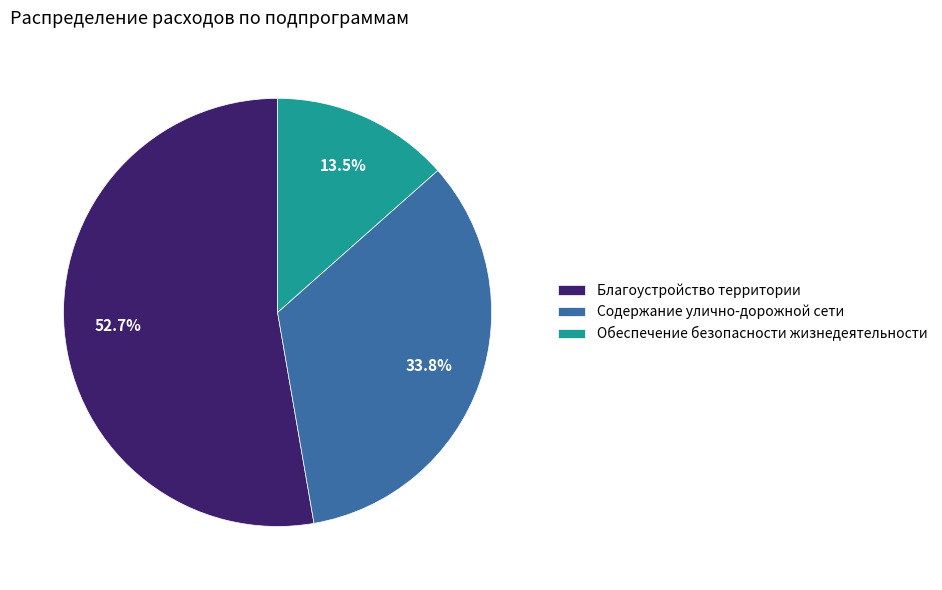

To the nearest percent, what percentage of the pie is Содержание улично-дорожной сети?

34%